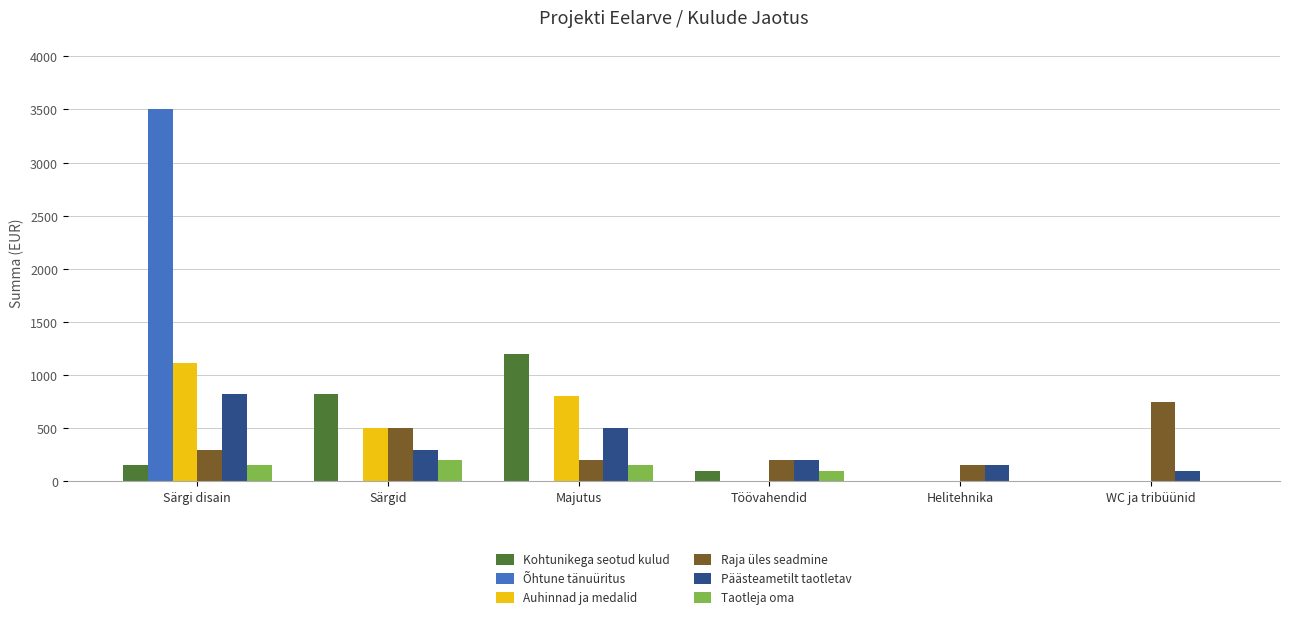

The Kohtunikega seotud kulud series shows 100 at Töövahendid. True or false?

True